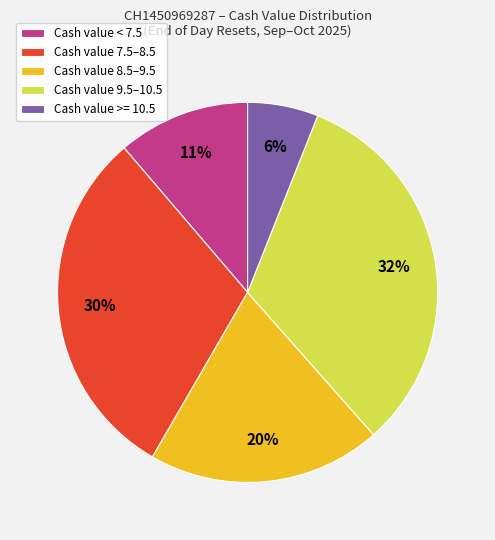

To the nearest percent, what is the average slice percentage?

20%